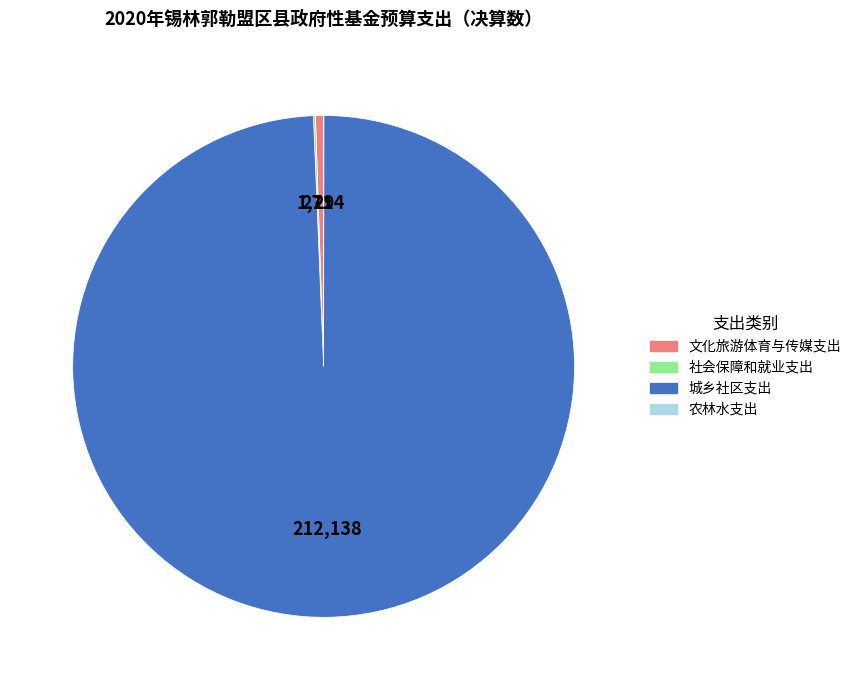

Is it true that 文化旅游体育与传媒支出 is 1% of the pie?

True